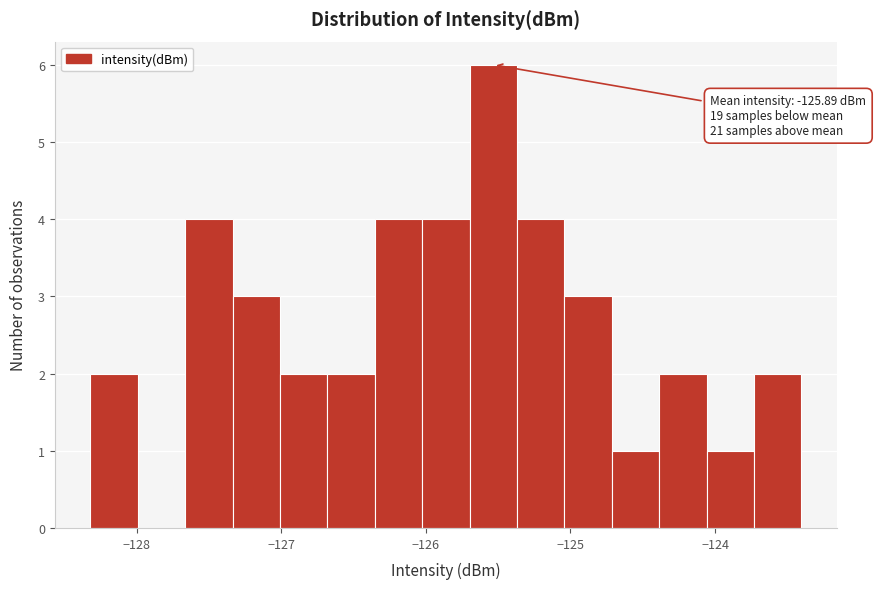

Around what value on the x-axis is the tallest bar? Give the approximate position of its centre, as read against the axis.

-125.5